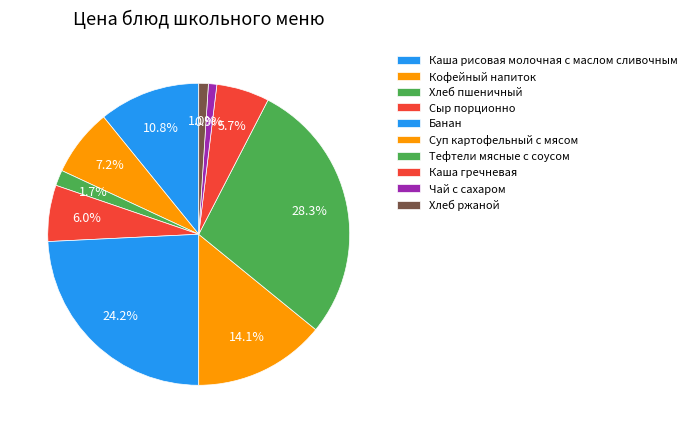

How much of the chart is everything except Каша рисовая молочная с маслом сливочным?

89.2%